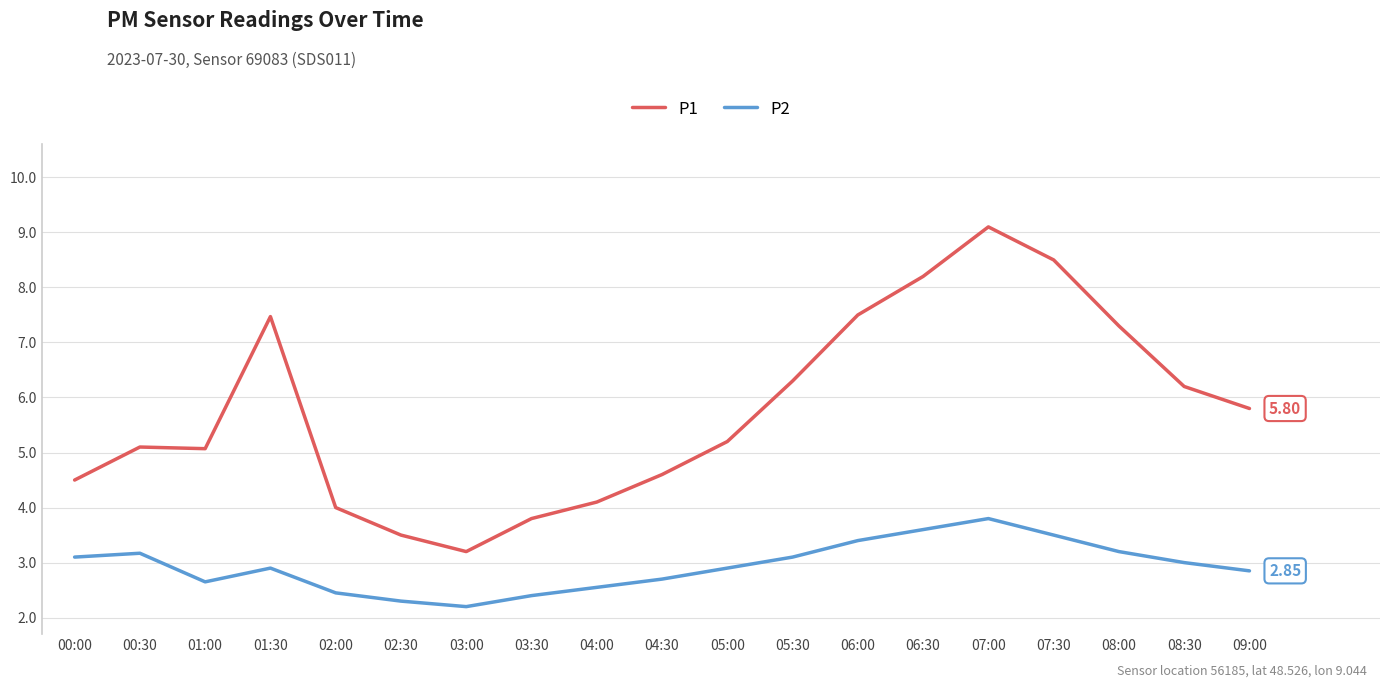

What is the total value across all series at 09:00?

8.7